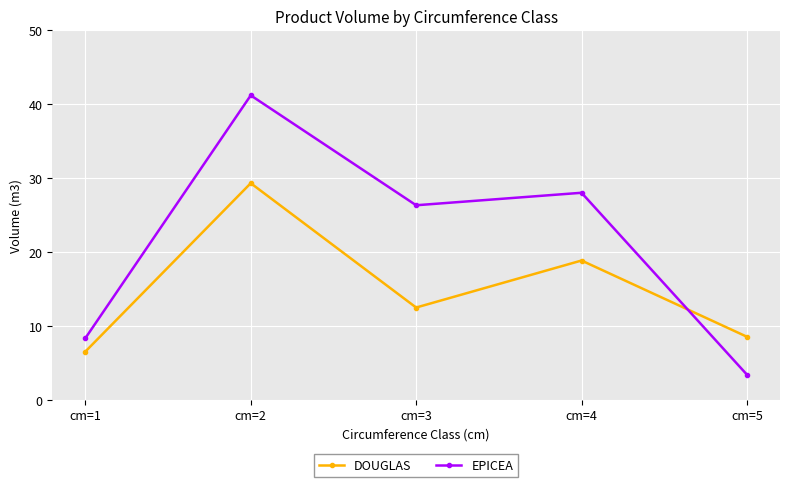

How many times do DOUGLAS and EPICEA cross each other?

1